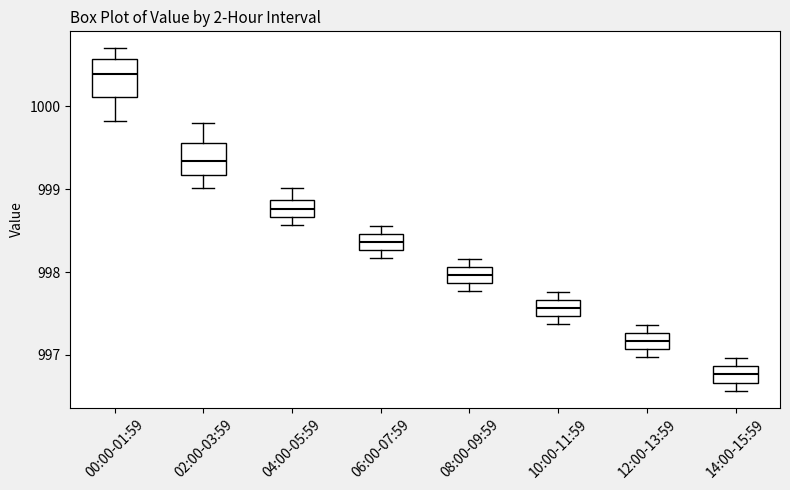

Which box has the lowest median line?

14:00-15:59